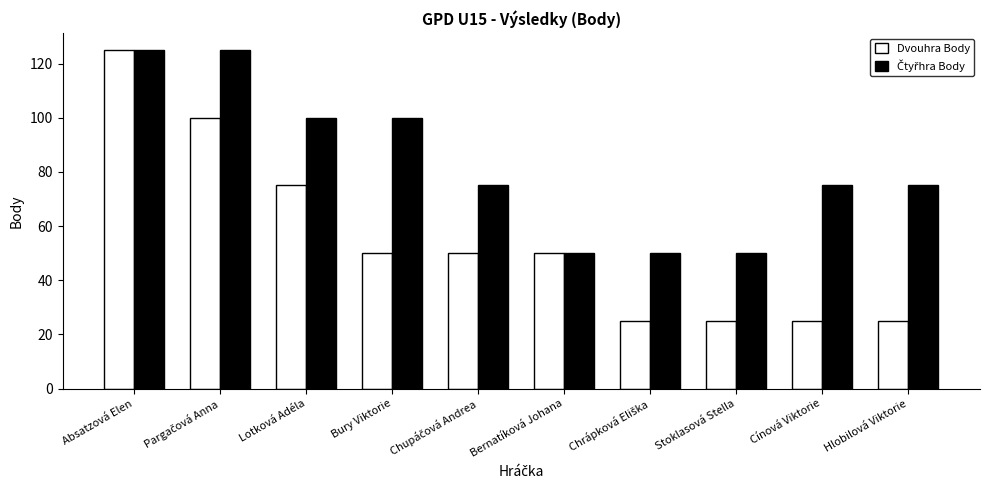

Is it true that Dvouhra Body equals 73 at Bernatíková Johana?

False